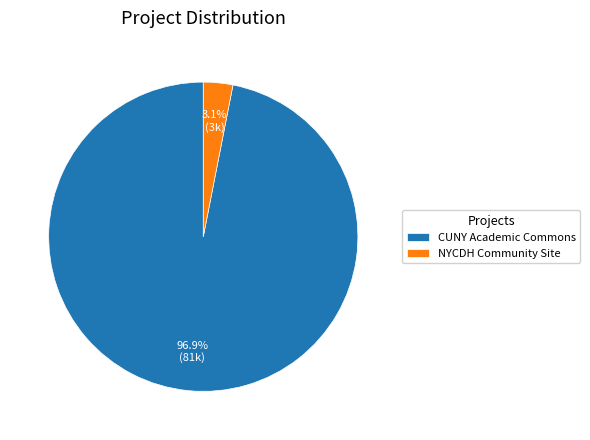

Which category has the smallest portion of the pie?

NYCDH Community Site